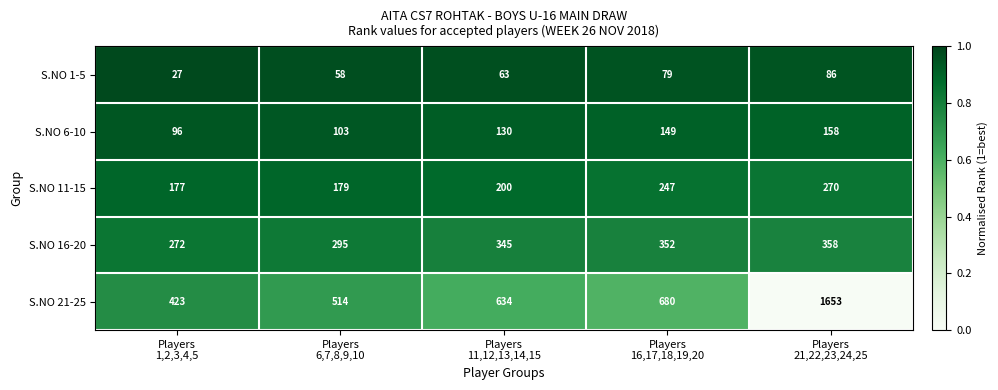

Reading left to right, what are all the values shown in this chart?

S.NO 1-5: 27	58	63	79	86
S.NO 6-10: 96	103	130	149	158
S.NO 11-15: 177	179	200	247	270
S.NO 16-20: 272	295	345	352	358
S.NO 21-25: 423	514	634	680	1653